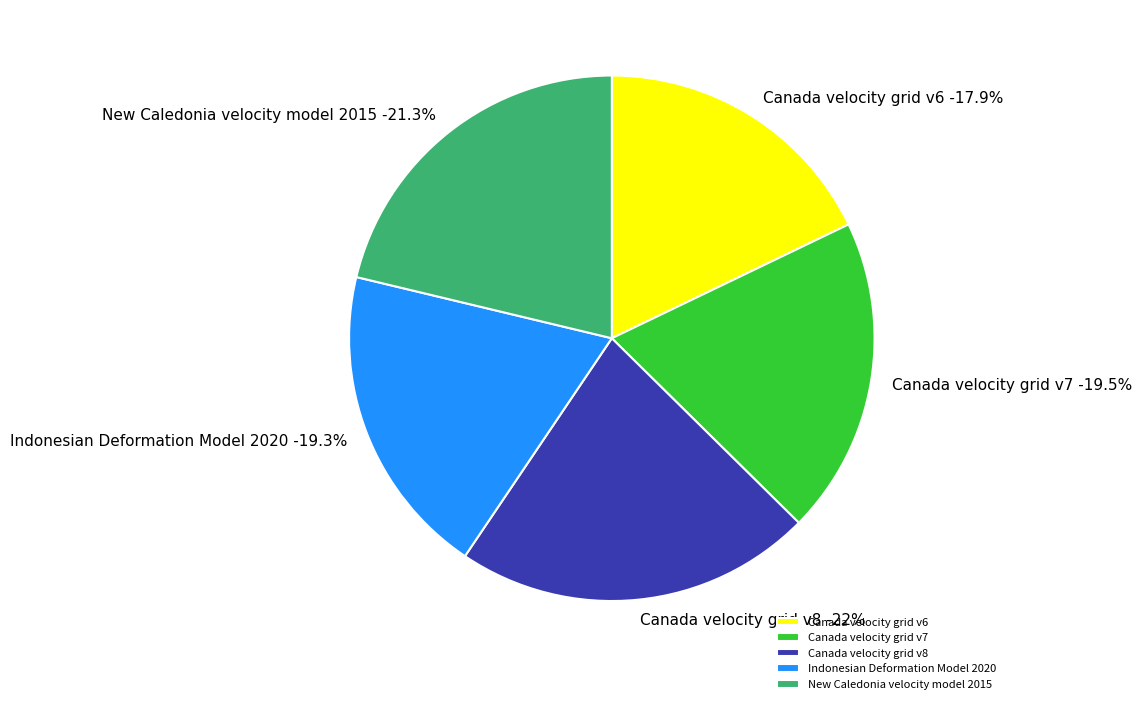

How many slices are in this pie chart?

5